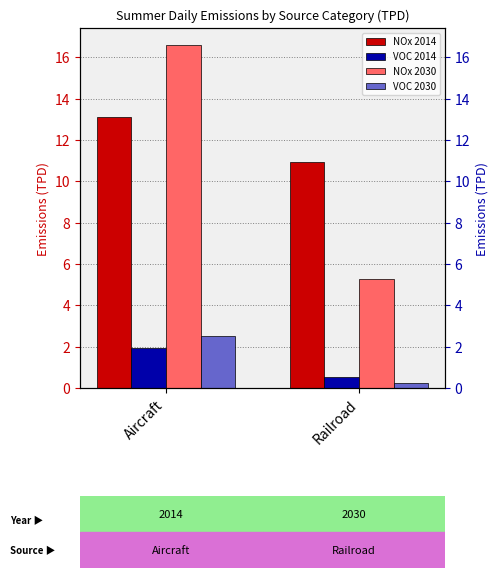

What is the maximum value for NOx 2030?

16.6